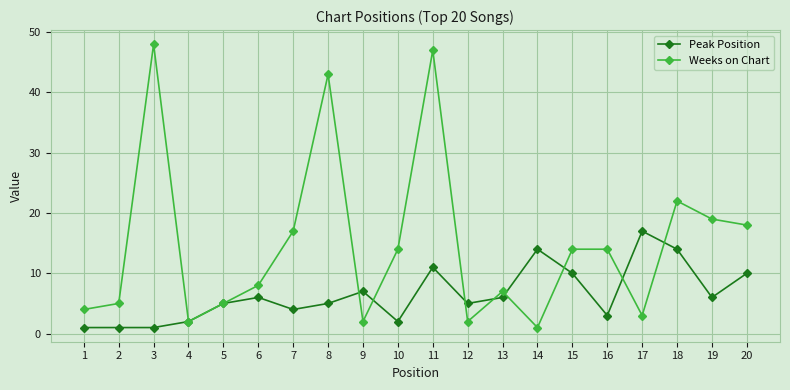

True or false: Weeks on Chart has more than 2 points higher than both neighbors.

True